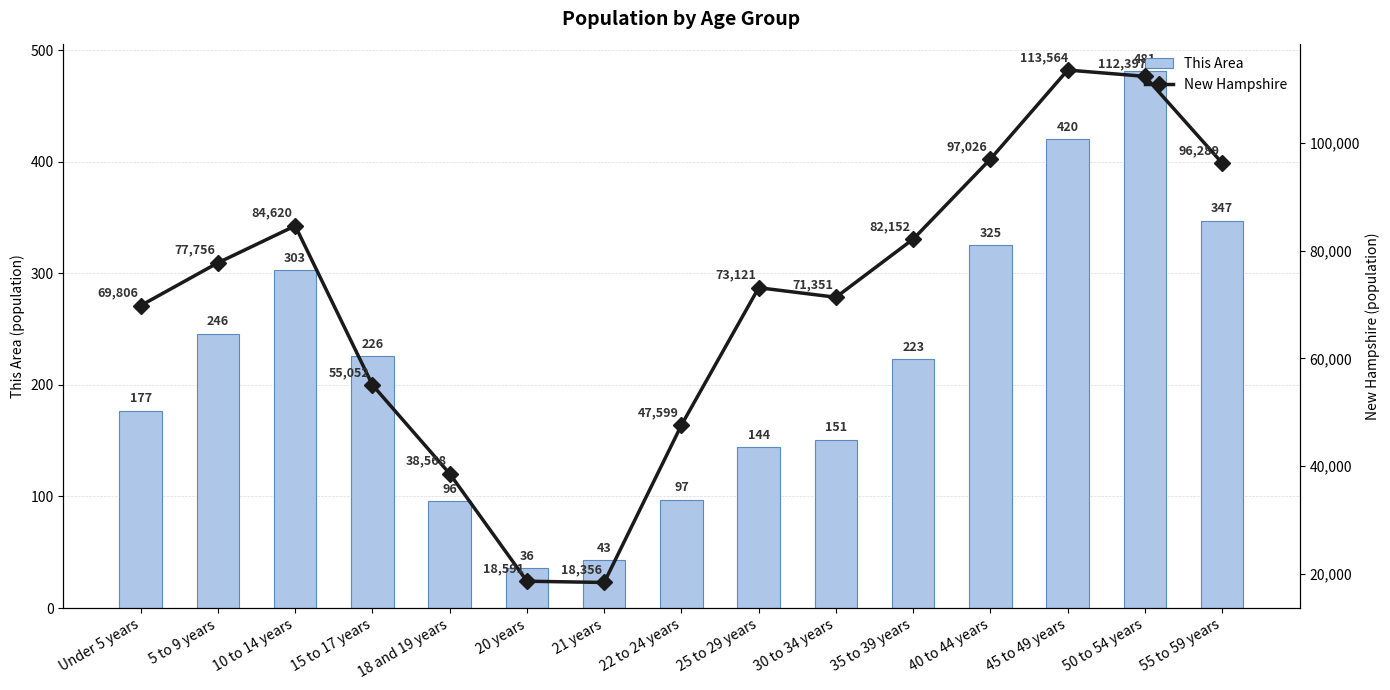

What is the label of the 4th bar from the left?

15 to 17 years